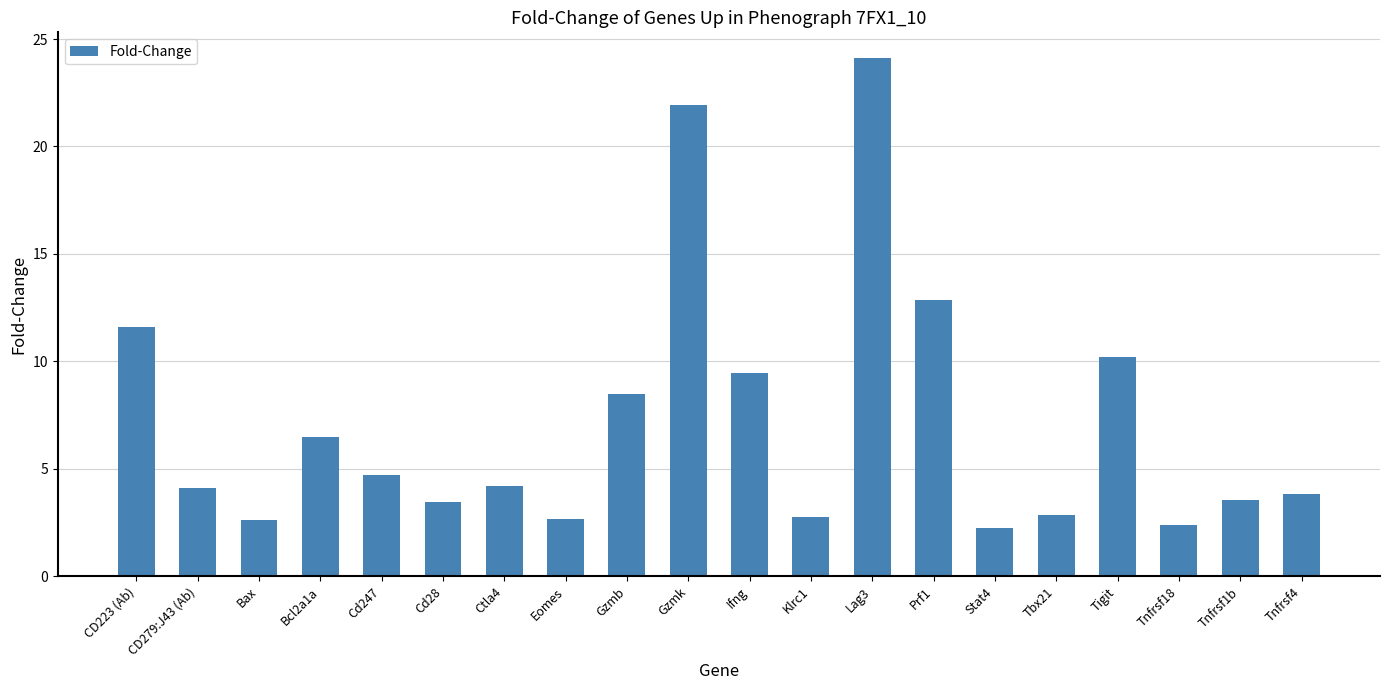

Does the chart contain stacked bars?

No